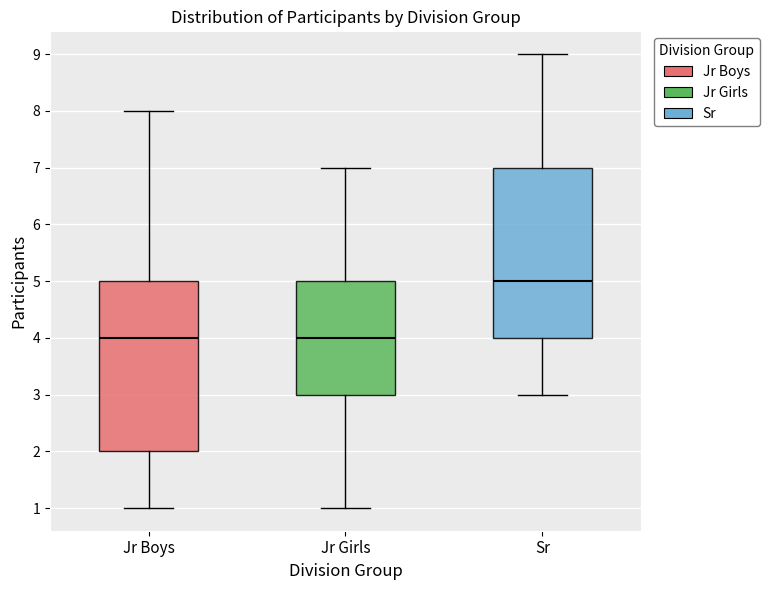

Which box has the highest median line?

Sr